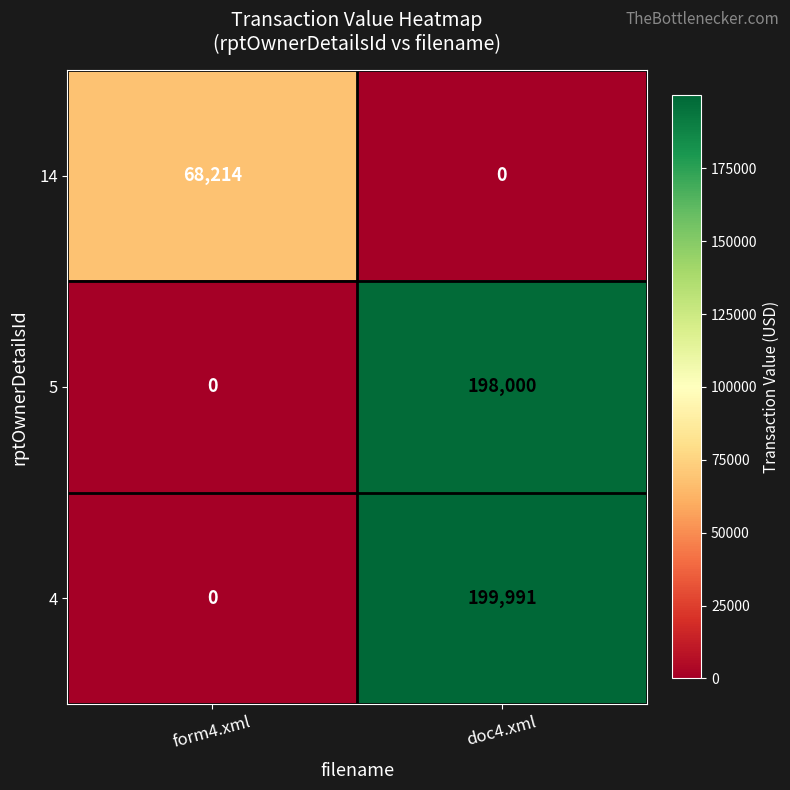

Reading left to right, extract all data points from this chart.

14: form4.xml=68214	doc4.xml=0
5: form4.xml=0	doc4.xml=198000
4: form4.xml=0	doc4.xml=199991